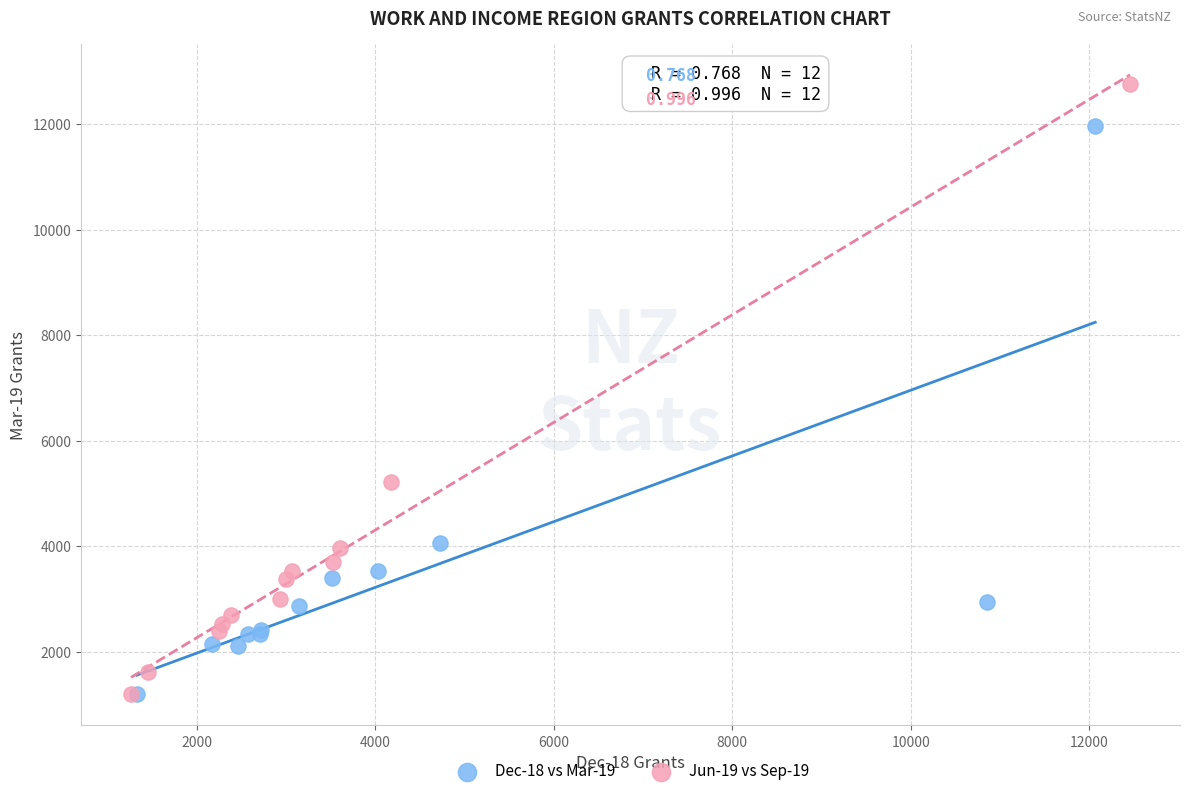

What are all the series names shown in the legend?

Dec-18 vs Mar-19, Jun-19 vs Sep-19